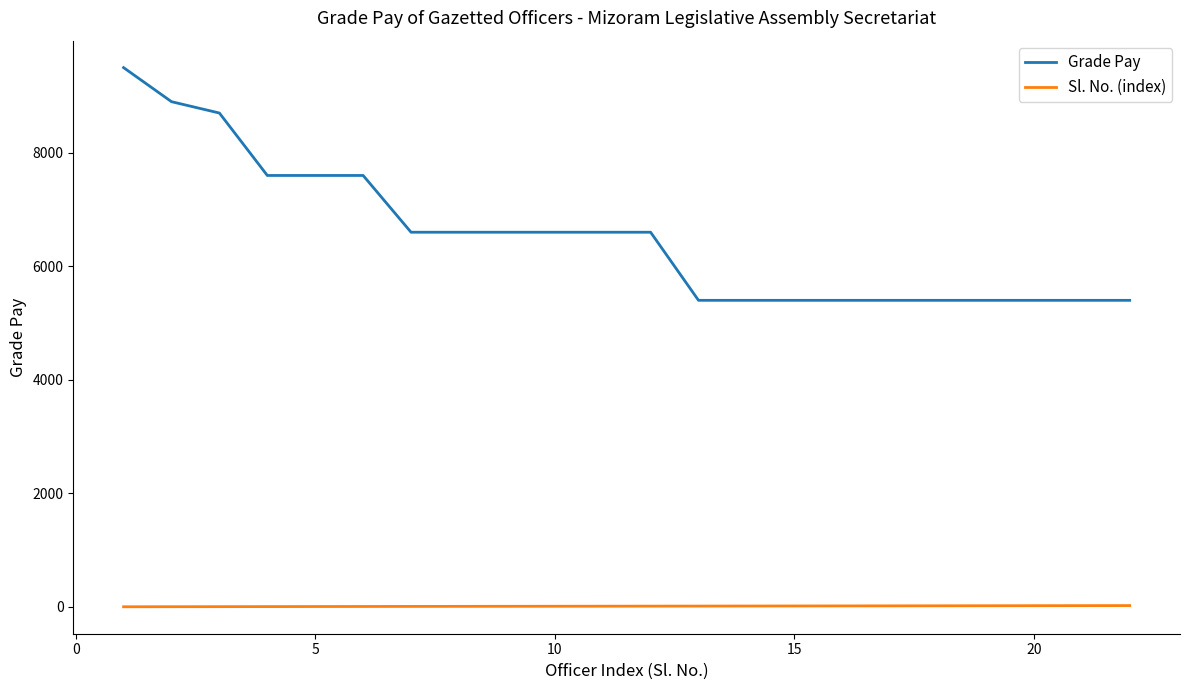

True or false: Grade Pay and Sl. No. (index) cross at least once.

False